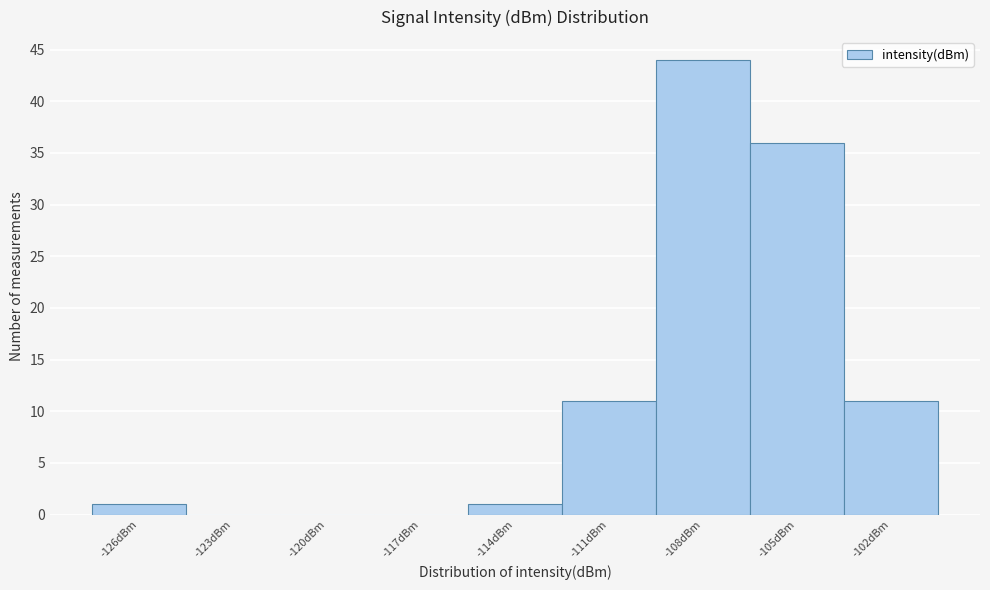

Reading left to right, extract all data points from this chart.

-126dBm=1	-123dBm=0	-120dBm=0	-117dBm=0	-114dBm=1	-111dBm=11	-108dBm=44	-105dBm=36	-102dBm=11